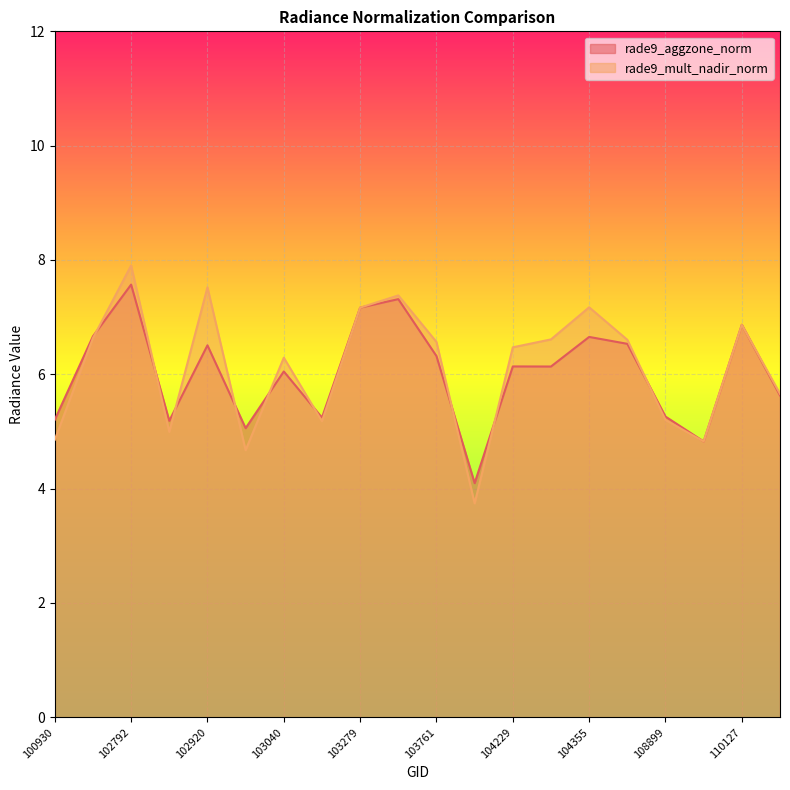

Which category has the lowest value in the rade9_aggzone_norm series?

104112